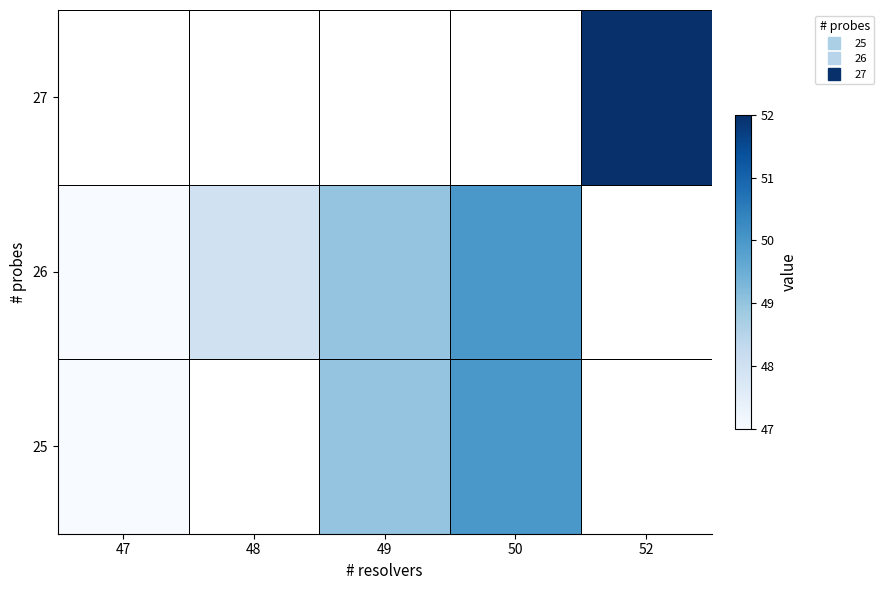

True or false: 26 has a value of 47.0 at 47.

True